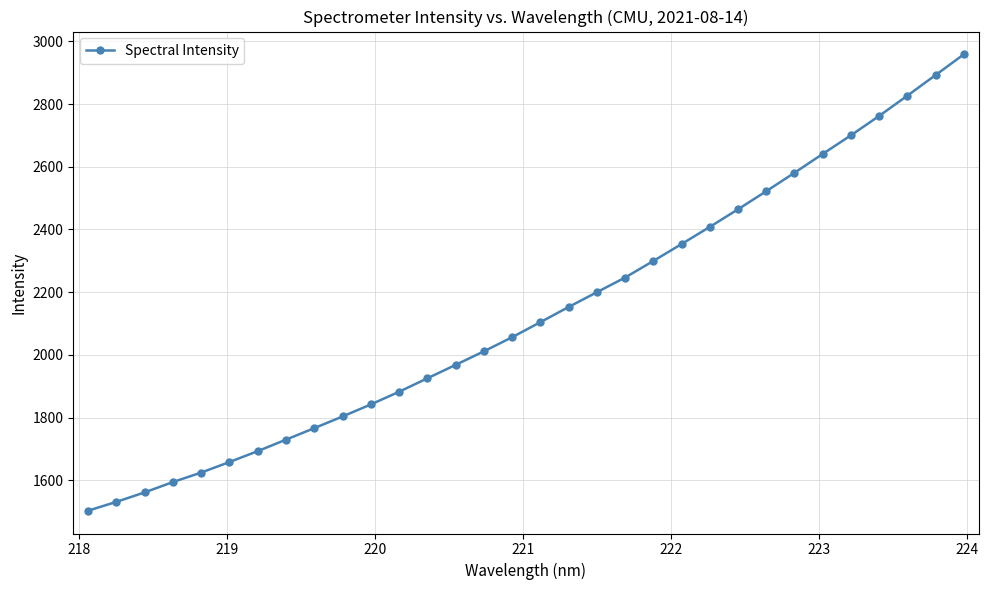

What is the sum of all values?

68265.1